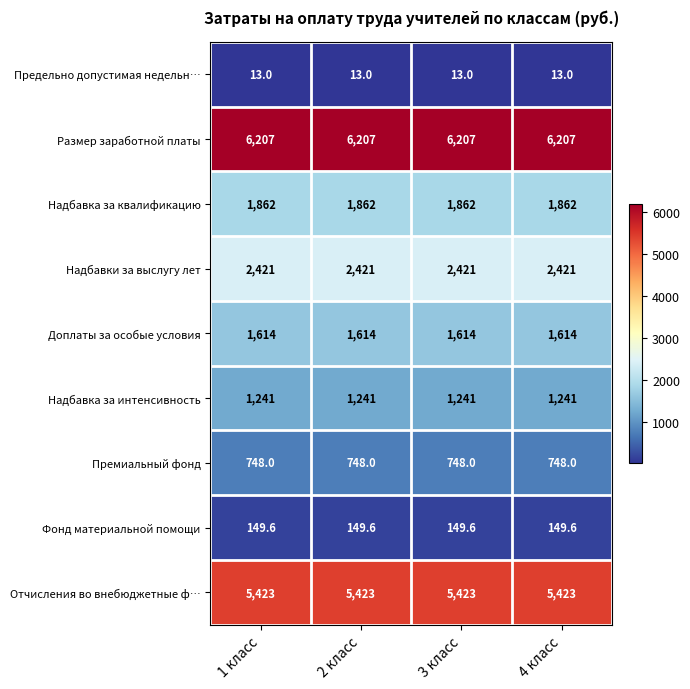

Read the Отчисления во внебюджетные ф… value at 2 класс.

5423.0